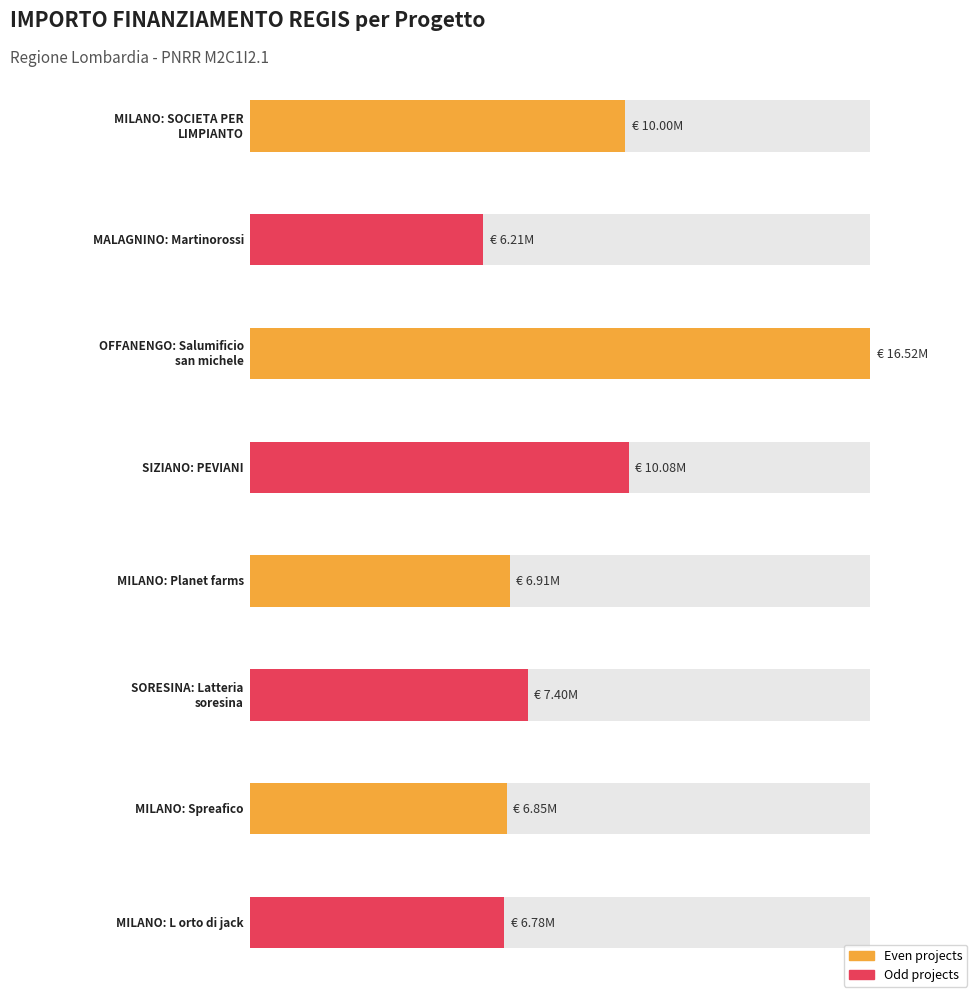

What is the approximate value at SORESINA
(Latteria soresina)?

7395609.2